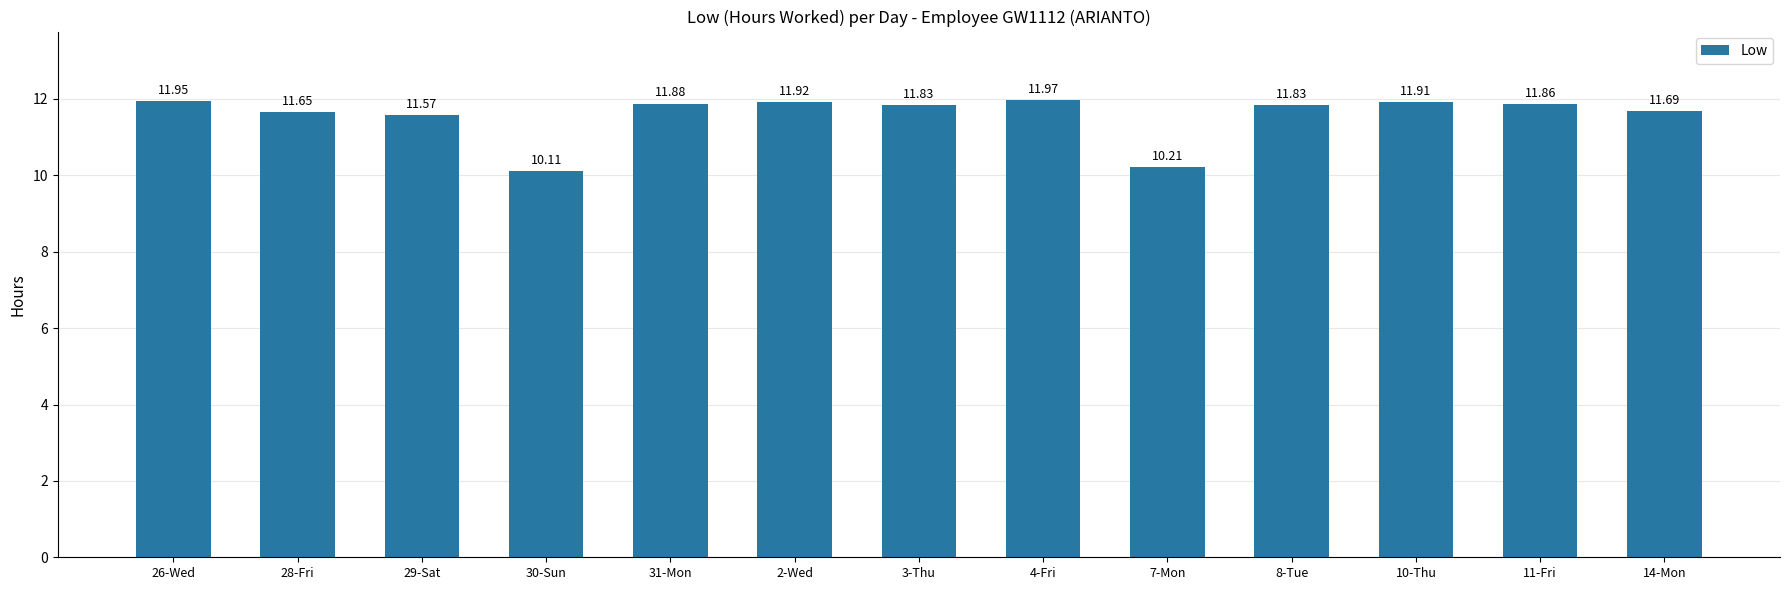

What is the approximate value at 2-Wed?

11.9